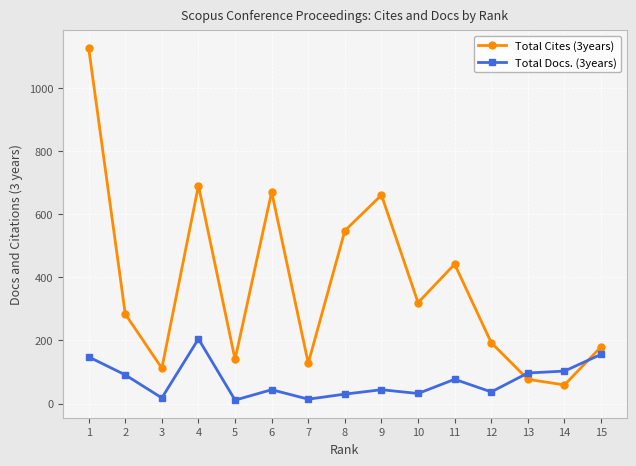

In Total Cites (3years), how many points are higher than both neighbors (excluding endpoints)?

4